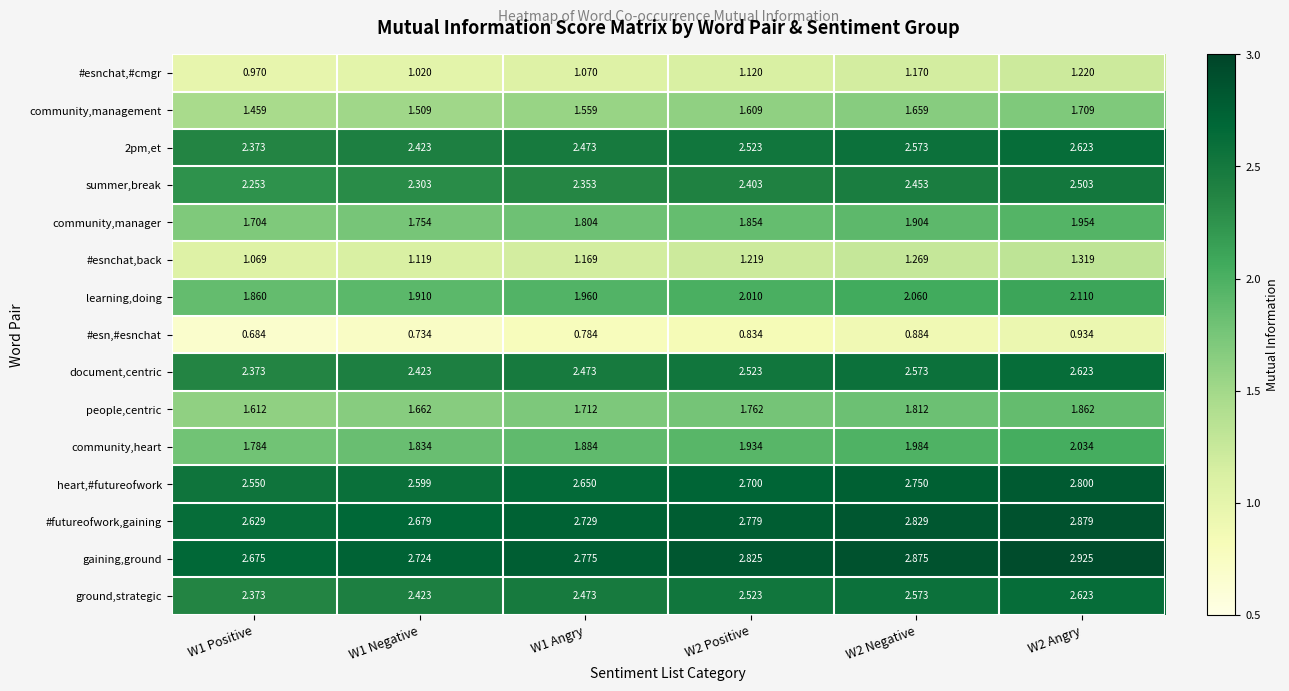

Which series has the largest total across all categories?

gaining,ground